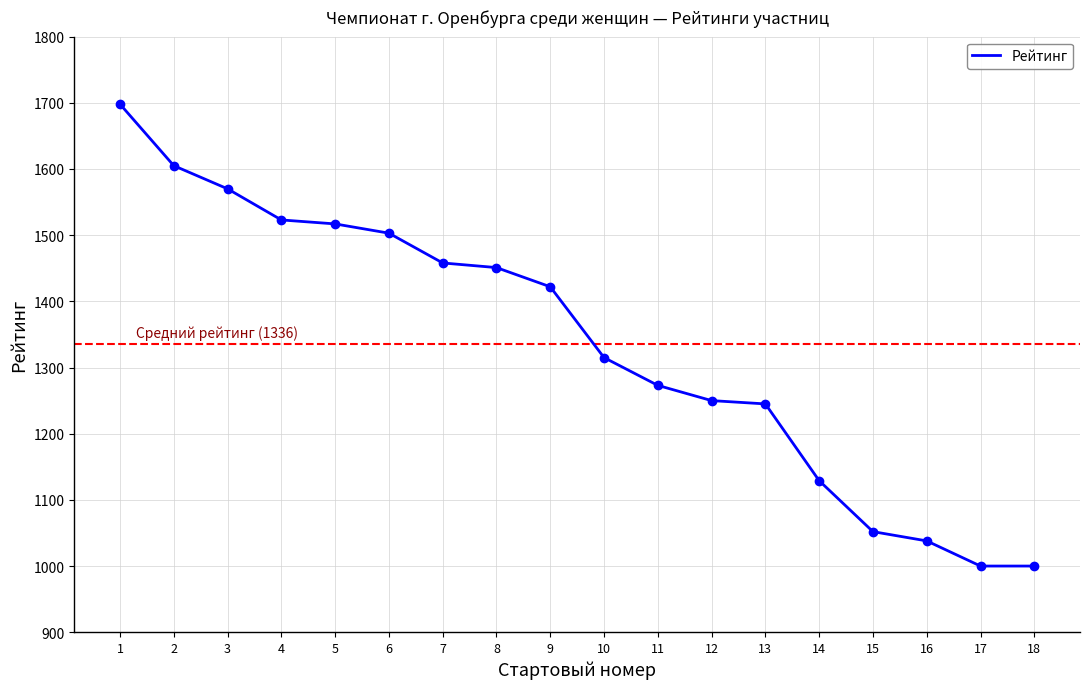

Approximately how many times larger is the value at 15 compared to 16?

1.0